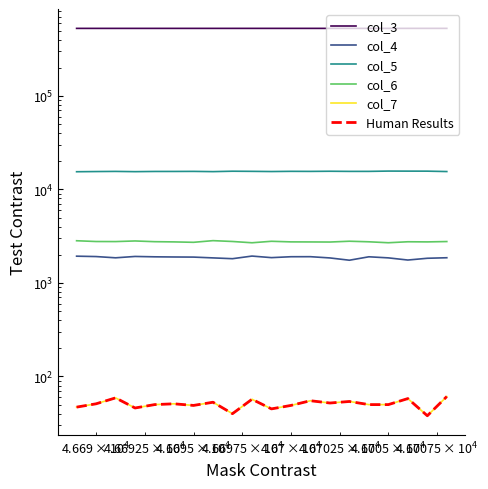

True or false: Human Results and col_3 cross at least once.

False